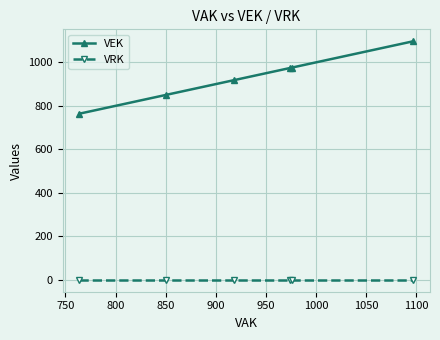

Which series has the largest total across all categories?

VEK